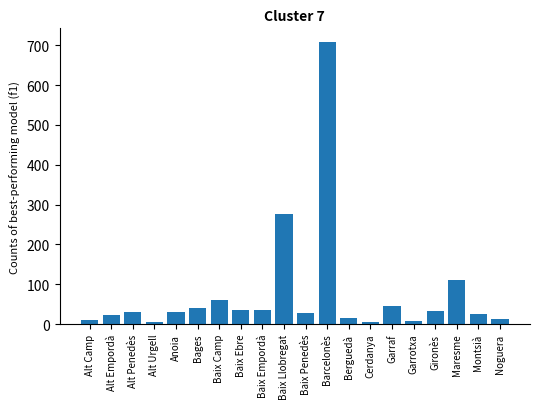

Between Maresme and Baix Empordà, which is larger?

Maresme